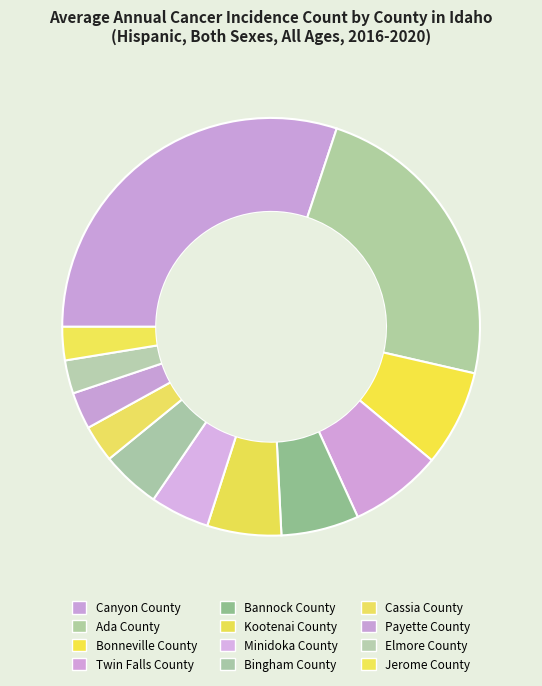

Does any single category account for the majority?

No